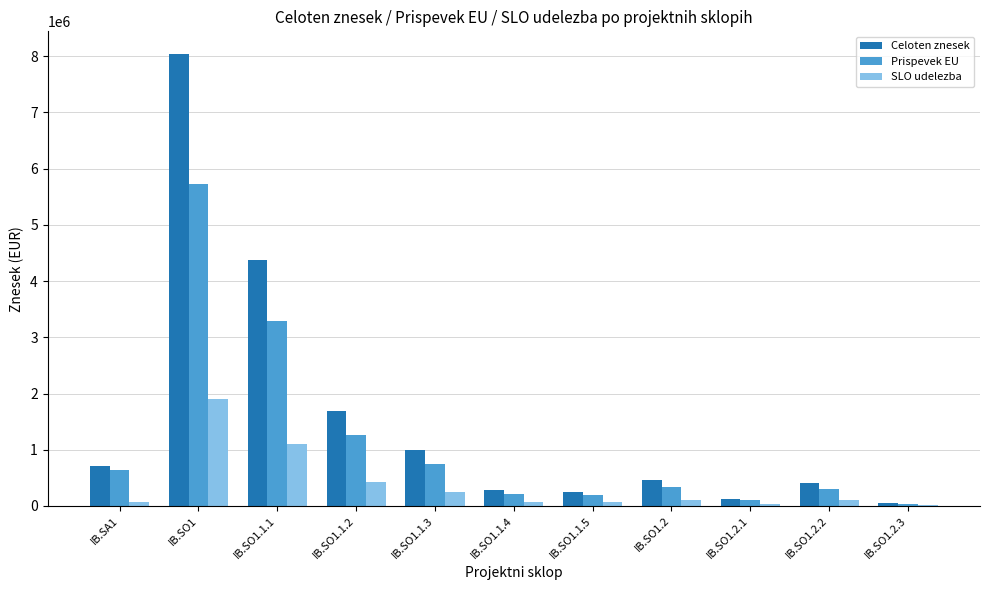

Count the number of categories in the chart.

11